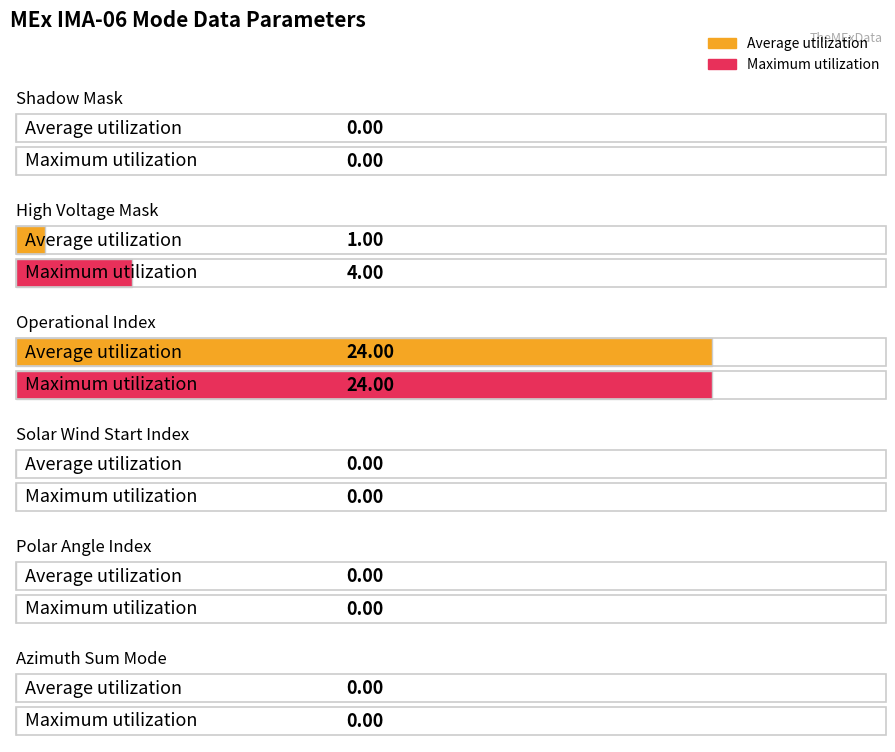

What is the label of the 1st bar from the right?

Azimuth Sum Mode